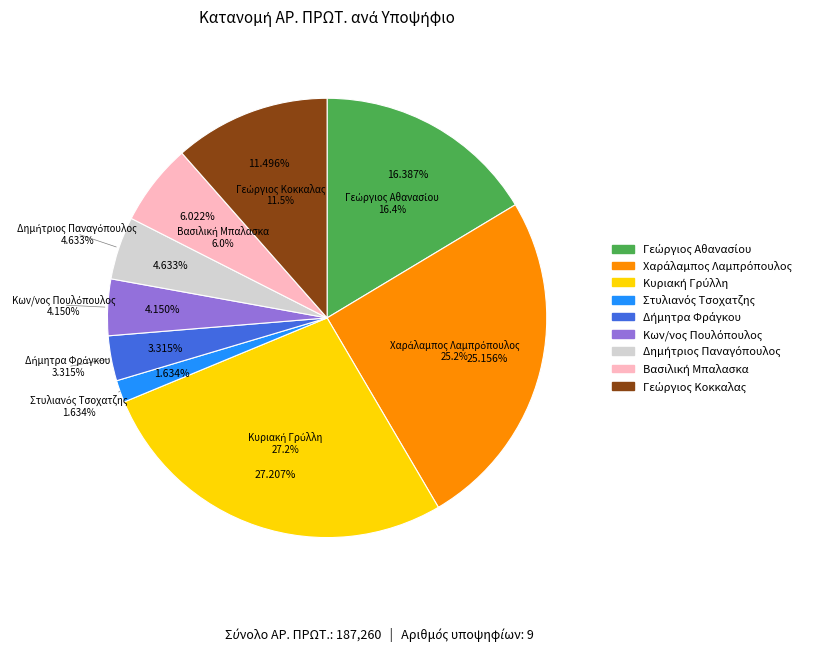

Is Μεσσηνίας the majority of the pie?

No